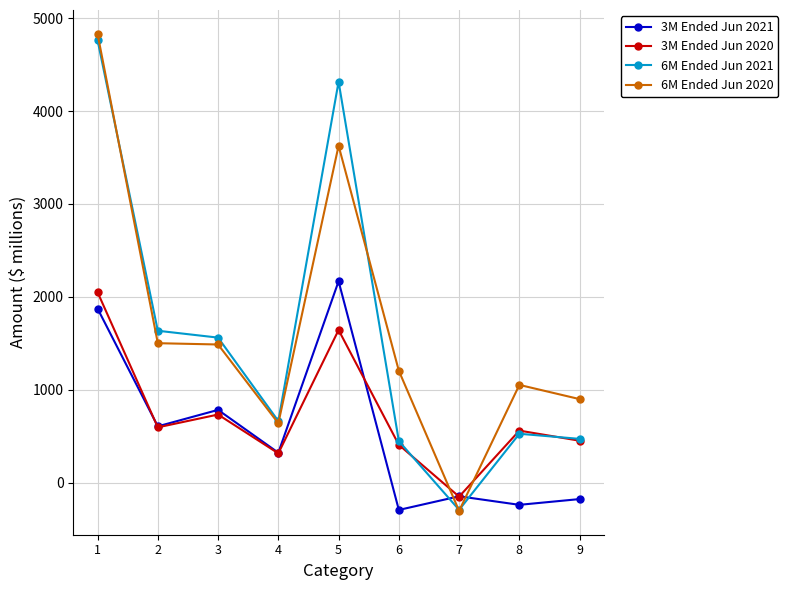

Which series changed the most between 2 and 3?

3M Ended Jun 2021